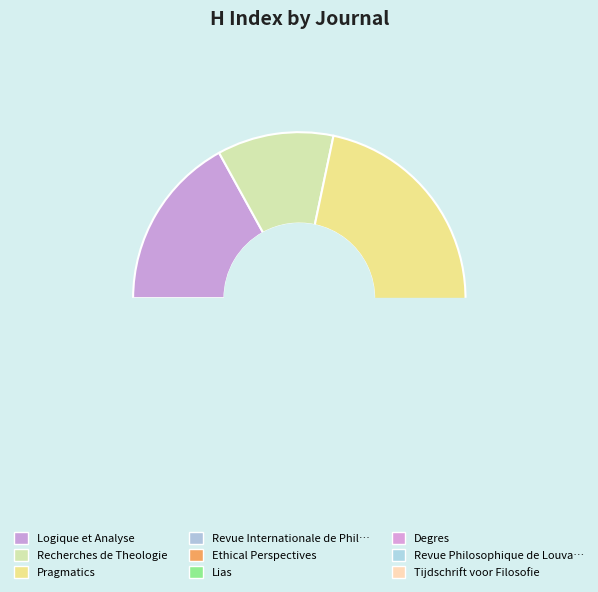

Does Lias account for over 50% of the chart?

No